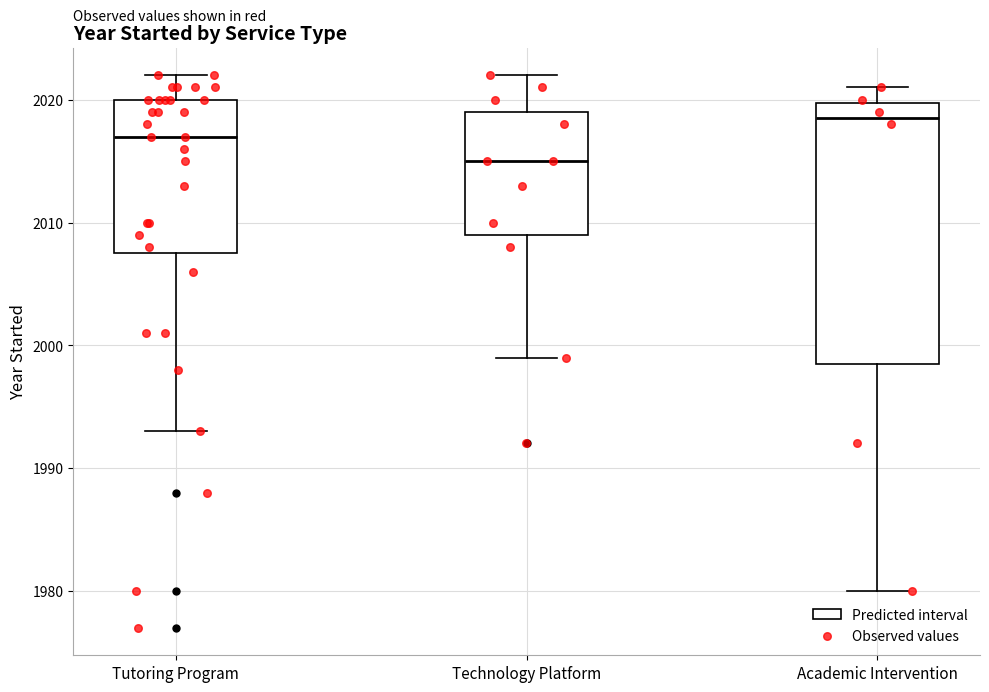

Comparing the boxes themselves (not the whiskers), which one is the tallest?

Academic Intervention